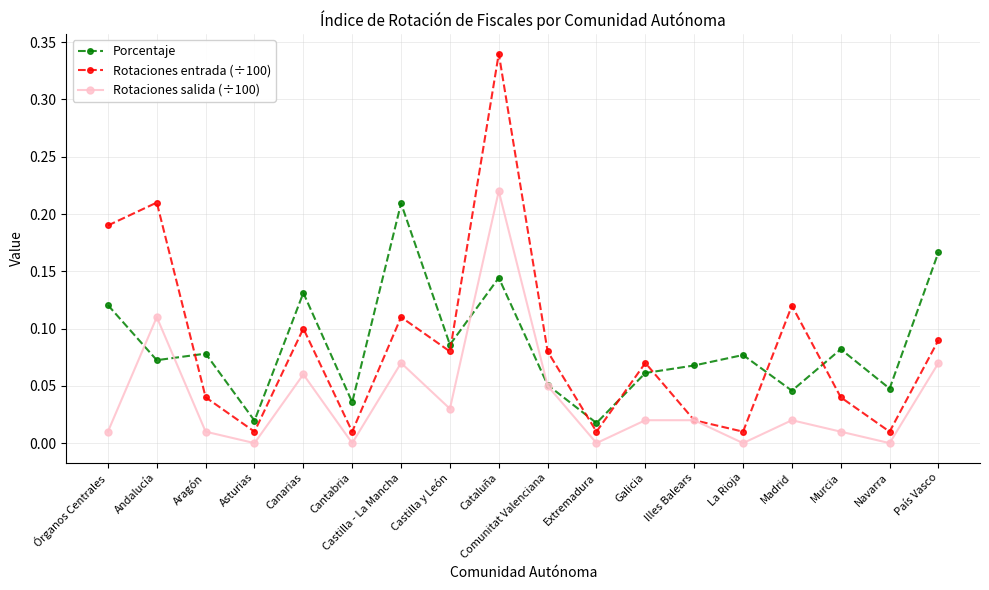

Count the number of data series in this chart.

3